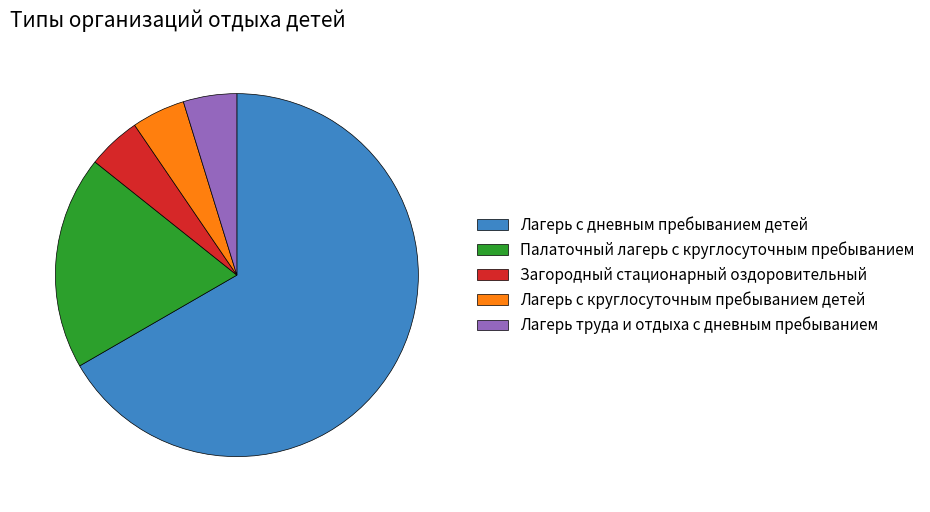

What is the largest slice in the pie chart?

Лагерь с дневным пребыванием детей